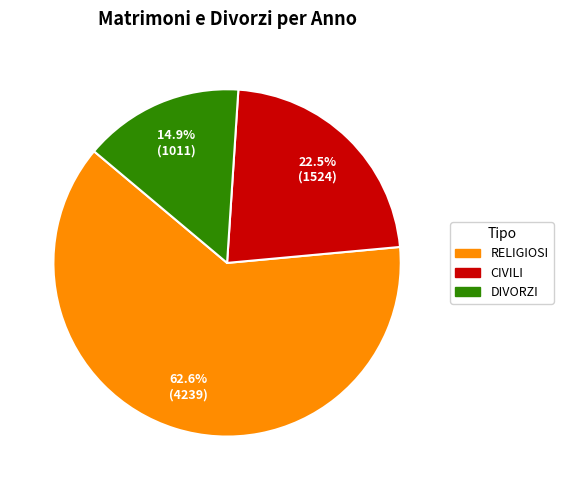

Does any single category account for the majority?

Yes